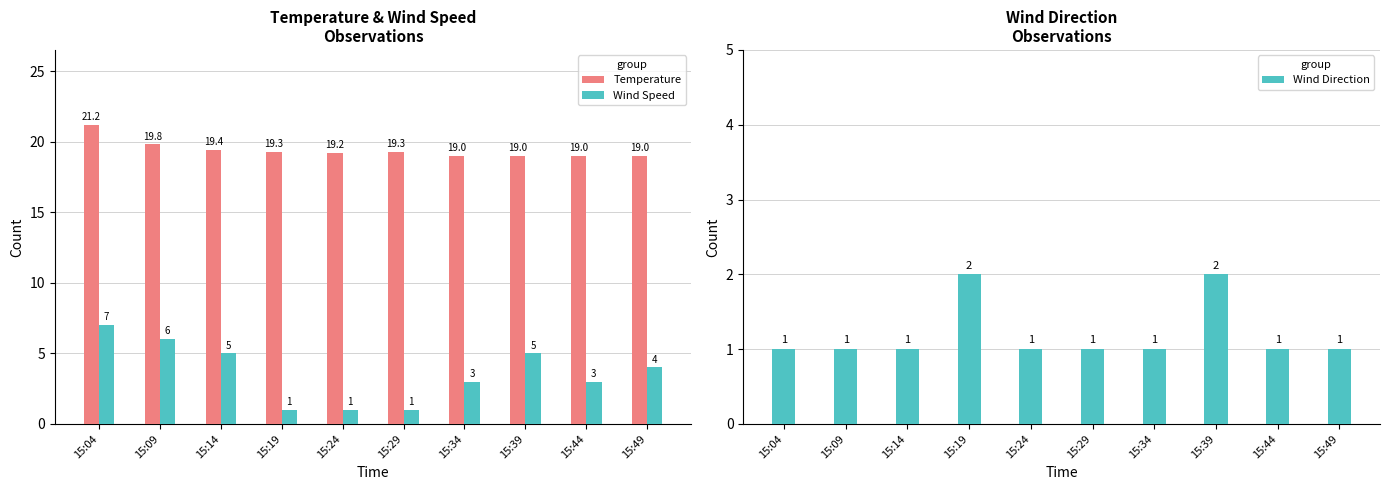

Reading left to right, transcribe all the data shown in this chart.

Temperature: 21.2	19.8	19.4	19.3	19.2	19.3	19.0	19.0	19.0	19.0
Wind Speed: 7.0	6.0	5.0	1.0	1.0	1.0	3.0	5.0	3.0	4.0
Wind Direction: 1.0	1.0	1.0	2.0	1.0	1.0	1.0	2.0	1.0	1.0